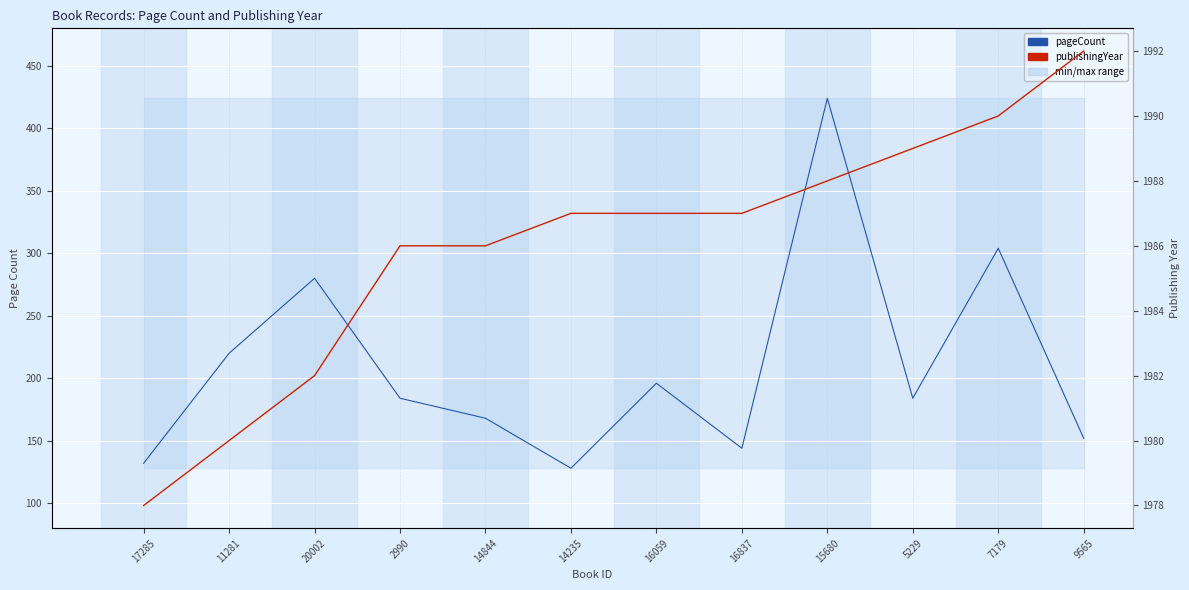

Which series changed the most between 2990 and 14235?

pageCount